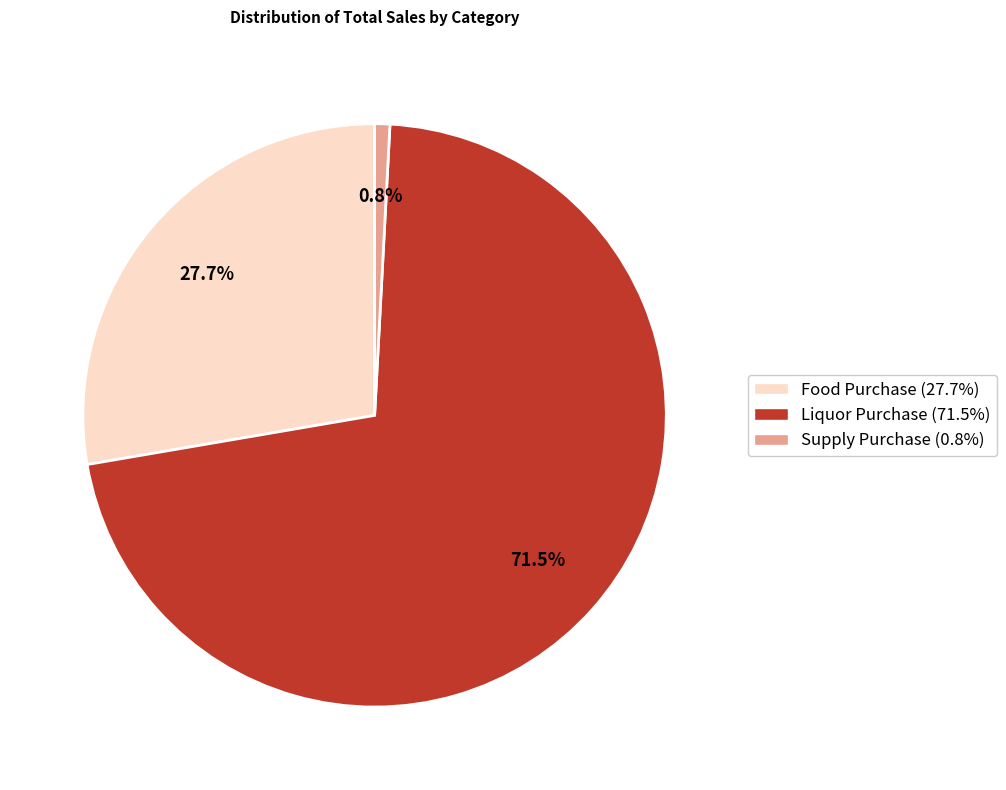

To the nearest percent, what portion does Food Purchase represent?

28%